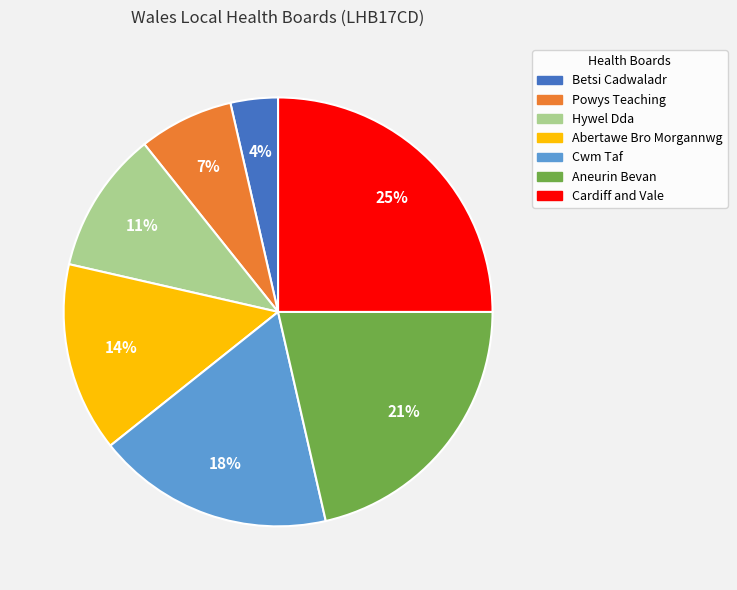

To the nearest percent, what percentage of the pie is Abertawe Bro Morgannwg?

14%